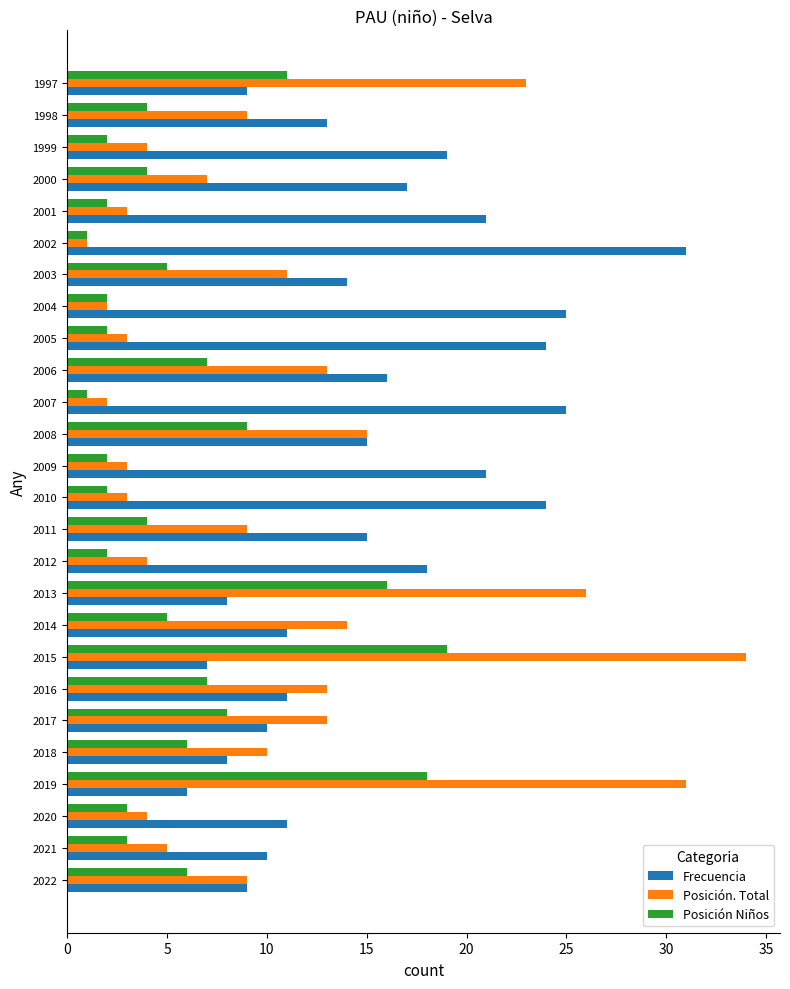

List the series in order of their peak value, lowest first.

Posición Niños, Frecuencia, Posición. Total